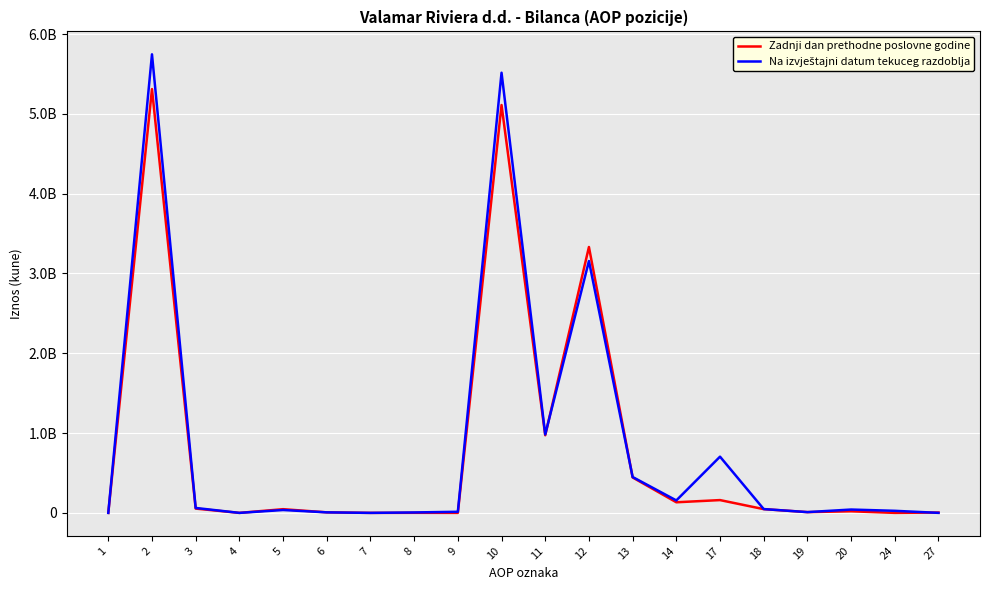

What is the average value of the Zadnji dan prethodne poslovne godine series?

782641626